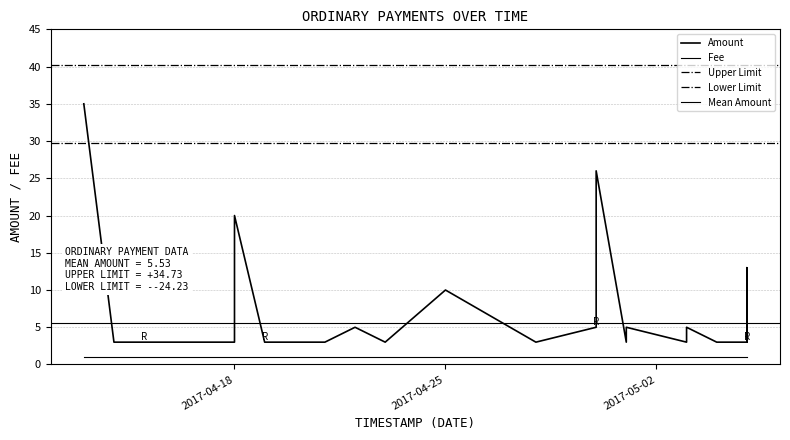

Which has a higher value, 2017-04-16 or 2017-04-28?

2017-04-16